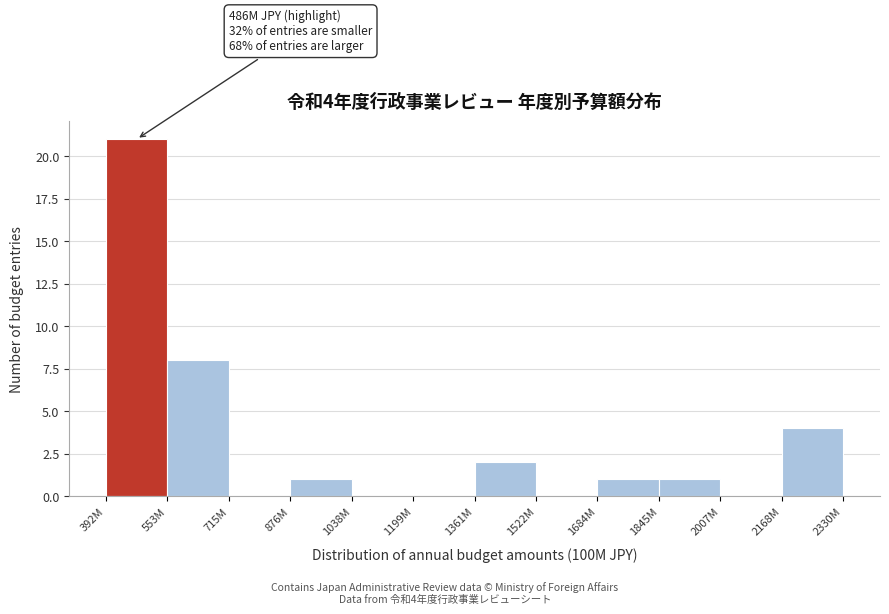

Reading left to right, what are all the values shown in this chart?

392M=21	553M=8	715M=0	876M=1	1038M=0	1199M=0	1361M=2	1522M=0	1684M=1	1845M=1	2007M=0	2168M=4